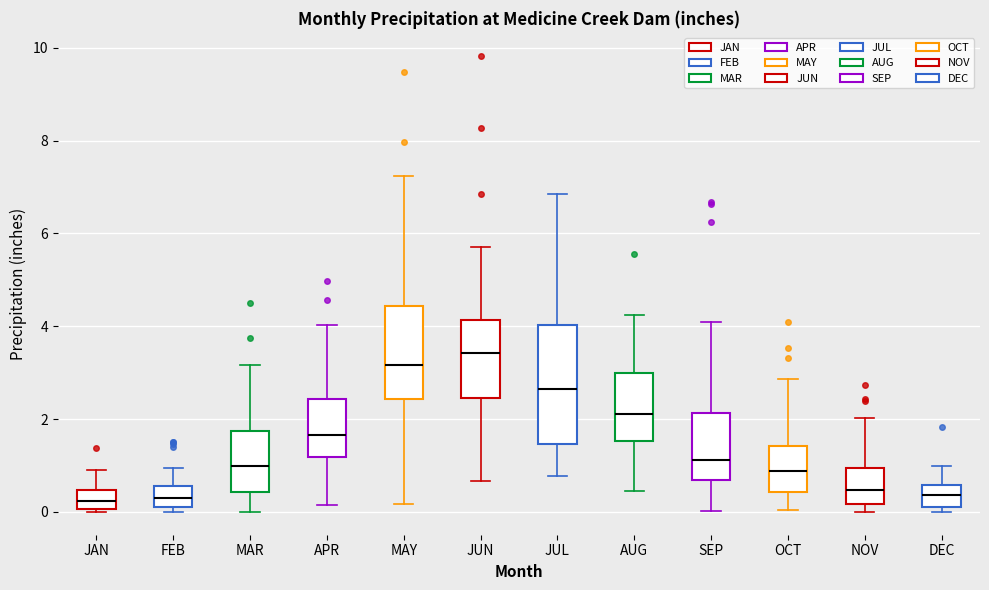

Which box has the highest median line?

JUN